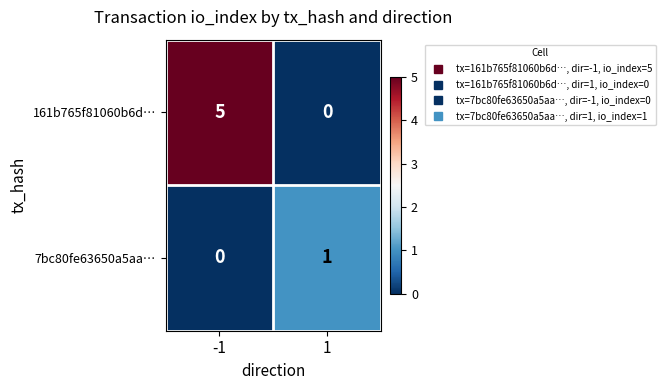

Reading left to right, list all the values displayed in this chart.

161b765f81060b6d…: -1=5	1=0
7bc80fe63650a5aa…: -1=0	1=1